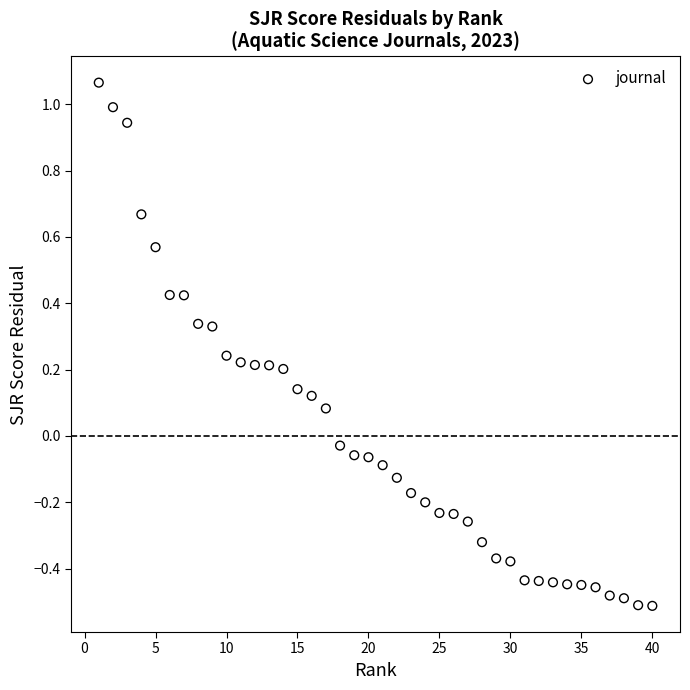

What is the range of Y values (max minus min)?

1.6